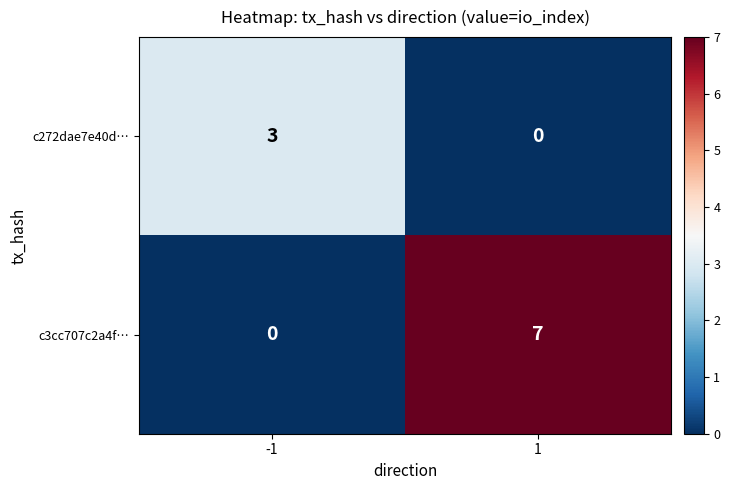

At -1, list the series in order from largest to smallest.

c272dae7e40d…, c3cc707c2a4f…